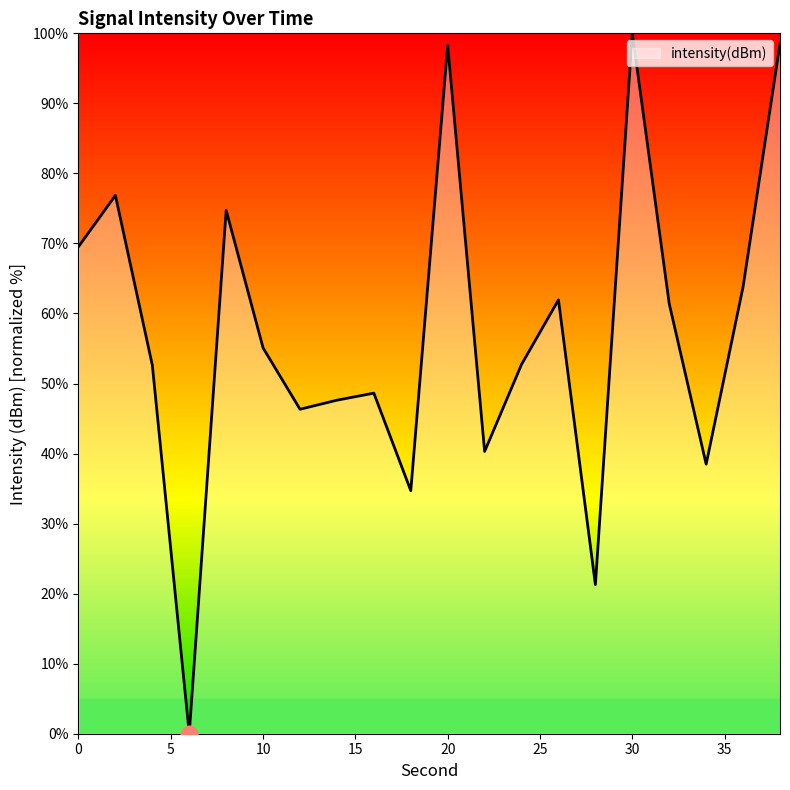

What is the maximum value shown in the chart?

100.0